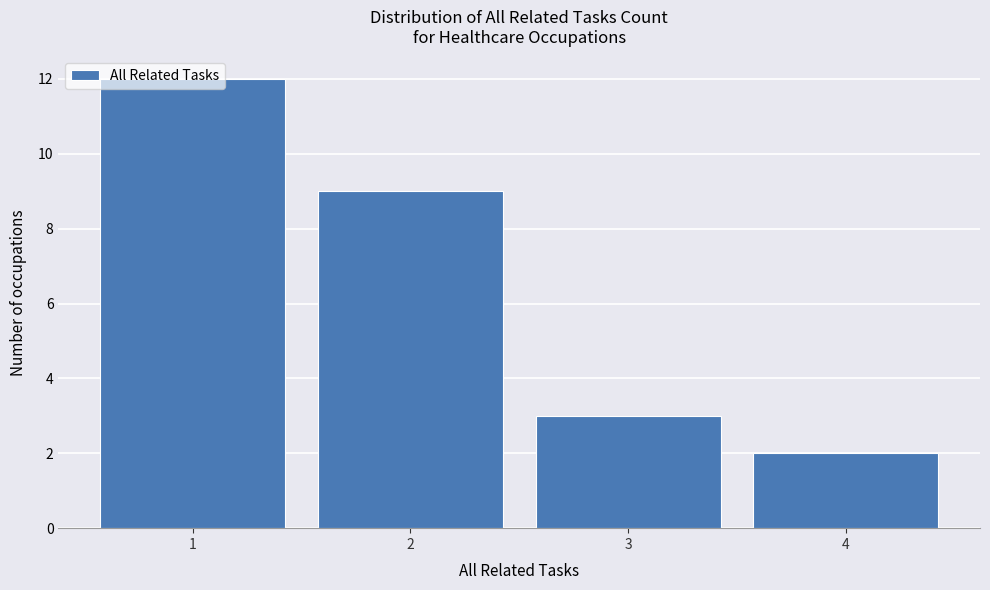

Which range on the x-axis has the tallest bar?

0.5 to 1.5